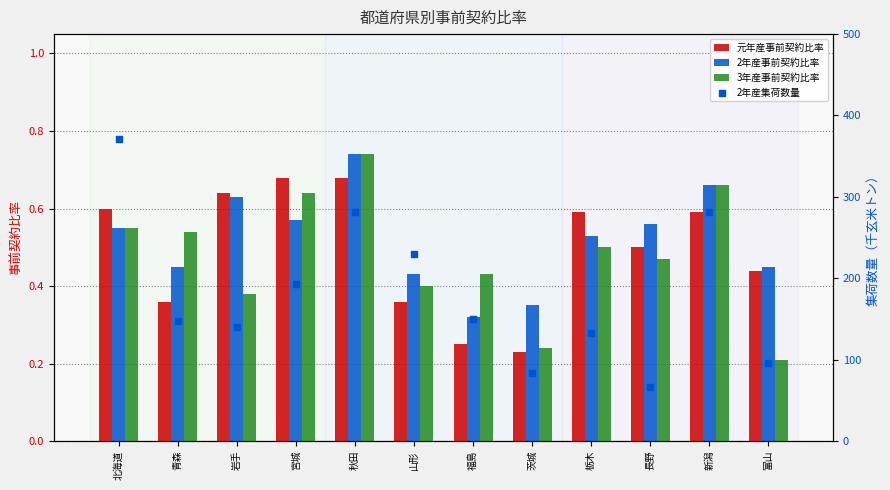

Which series contains the lowest Y value?

3年産事前契約比率